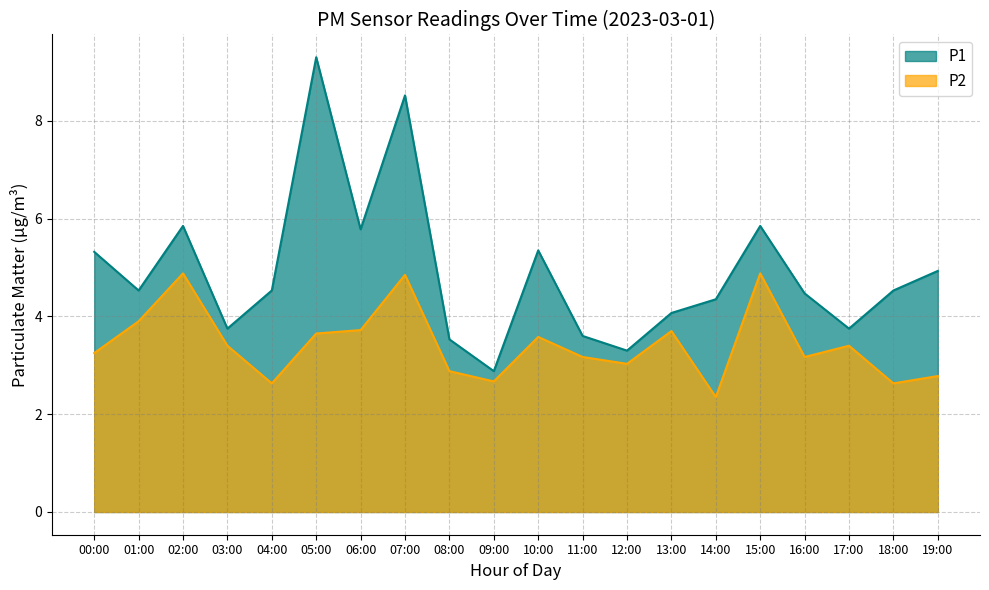

What is the lowest value of the P2 series?

2.4